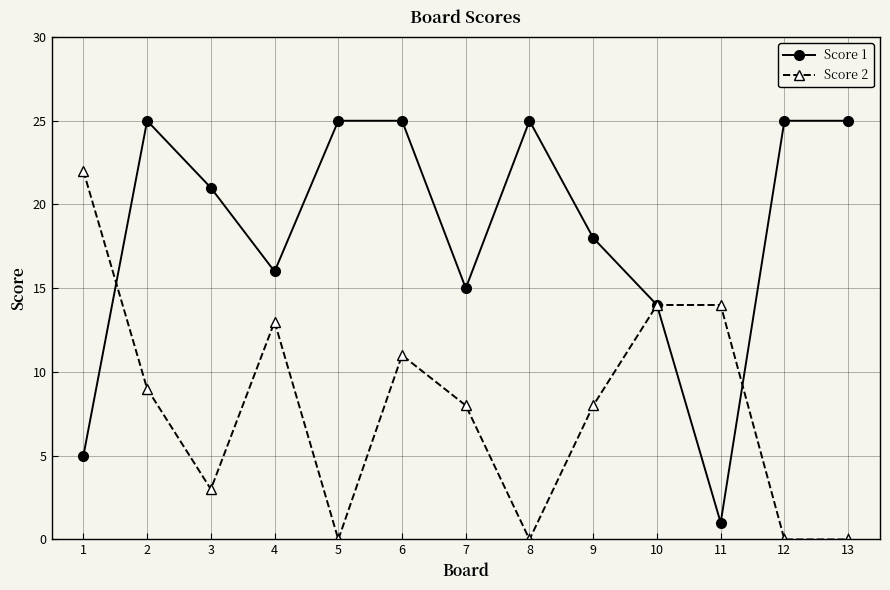

At which label is Score 1 closest to 13?

10